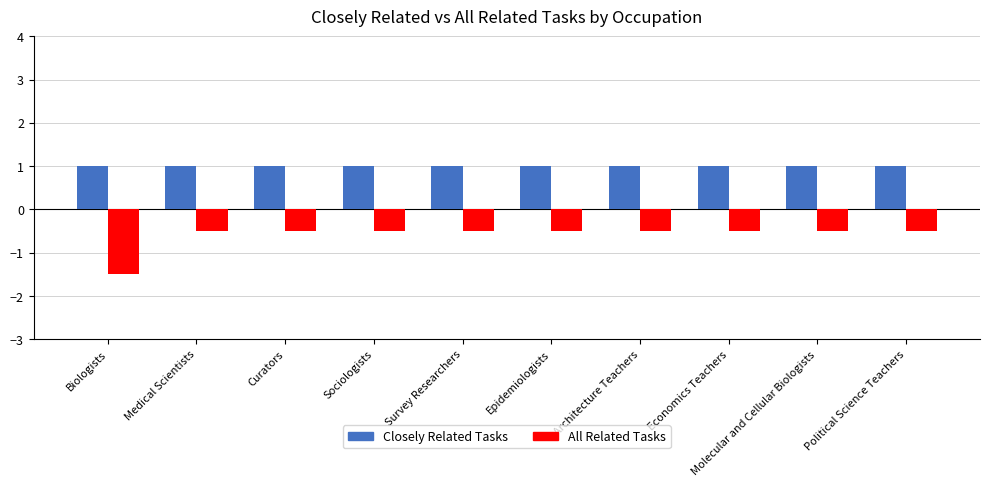

What is the value of the Closely Related Tasks bar at the 8th from the left?

1.0